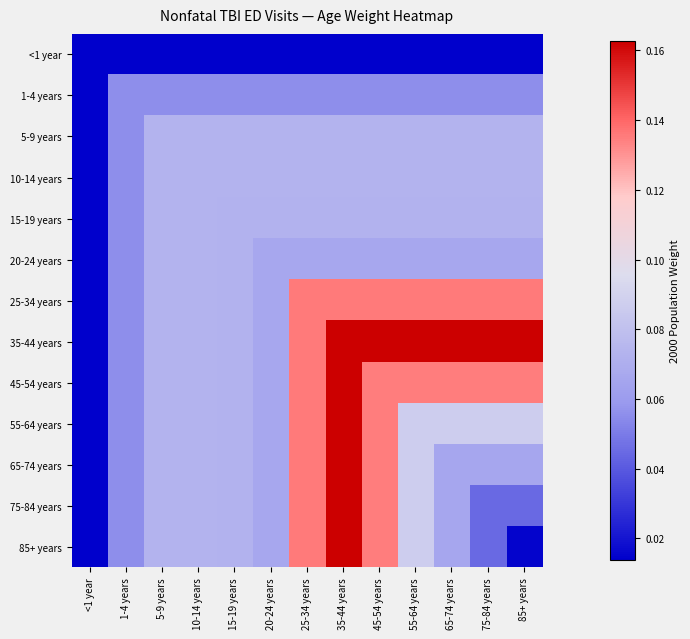

Reading left to right, list all the values displayed in this chart.

<1 year: <1 year=0.0	1-4 years=0.0	5-9 years=0.0	10-14 years=0.0	15-19 years=0.0	20-24 years=0.0	25-34 years=0.0	35-44 years=0.0	45-54 years=0.0	55-64 years=0.0	65-74 years=0.0	75-84 years=0.0	85+ years=0.0
1-4 years: <1 year=0.0	1-4 years=0.1	5-9 years=0.1	10-14 years=0.1	15-19 years=0.1	20-24 years=0.1	25-34 years=0.1	35-44 years=0.1	45-54 years=0.1	55-64 years=0.1	65-74 years=0.1	75-84 years=0.1	85+ years=0.1
5-9 years: <1 year=0.0	1-4 years=0.1	5-9 years=0.1	10-14 years=0.1	15-19 years=0.1	20-24 years=0.1	25-34 years=0.1	35-44 years=0.1	45-54 years=0.1	55-64 years=0.1	65-74 years=0.1	75-84 years=0.1	85+ years=0.1
10-14 years: <1 year=0.0	1-4 years=0.1	5-9 years=0.1	10-14 years=0.1	15-19 years=0.1	20-24 years=0.1	25-34 years=0.1	35-44 years=0.1	45-54 years=0.1	55-64 years=0.1	65-74 years=0.1	75-84 years=0.1	85+ years=0.1
15-19 years: <1 year=0.0	1-4 years=0.1	5-9 years=0.1	10-14 years=0.1	15-19 years=0.1	20-24 years=0.1	25-34 years=0.1	35-44 years=0.1	45-54 years=0.1	55-64 years=0.1	65-74 years=0.1	75-84 years=0.1	85+ years=0.1
20-24 years: <1 year=0.0	1-4 years=0.1	5-9 years=0.1	10-14 years=0.1	15-19 years=0.1	20-24 years=0.1	25-34 years=0.1	35-44 years=0.1	45-54 years=0.1	55-64 years=0.1	65-74 years=0.1	75-84 years=0.1	85+ years=0.1
25-34 years: <1 year=0.0	1-4 years=0.1	5-9 years=0.1	10-14 years=0.1	15-19 years=0.1	20-24 years=0.1	25-34 years=0.1	35-44 years=0.1	45-54 years=0.1	55-64 years=0.1	65-74 years=0.1	75-84 years=0.1	85+ years=0.1
35-44 years: <1 year=0.0	1-4 years=0.1	5-9 years=0.1	10-14 years=0.1	15-19 years=0.1	20-24 years=0.1	25-34 years=0.1	35-44 years=0.2	45-54 years=0.2	55-64 years=0.2	65-74 years=0.2	75-84 years=0.2	85+ years=0.2
45-54 years: <1 year=0.0	1-4 years=0.1	5-9 years=0.1	10-14 years=0.1	15-19 years=0.1	20-24 years=0.1	25-34 years=0.1	35-44 years=0.2	45-54 years=0.1	55-64 years=0.1	65-74 years=0.1	75-84 years=0.1	85+ years=0.1
55-64 years: <1 year=0.0	1-4 years=0.1	5-9 years=0.1	10-14 years=0.1	15-19 years=0.1	20-24 years=0.1	25-34 years=0.1	35-44 years=0.2	45-54 years=0.1	55-64 years=0.1	65-74 years=0.1	75-84 years=0.1	85+ years=0.1
65-74 years: <1 year=0.0	1-4 years=0.1	5-9 years=0.1	10-14 years=0.1	15-19 years=0.1	20-24 years=0.1	25-34 years=0.1	35-44 years=0.2	45-54 years=0.1	55-64 years=0.1	65-74 years=0.1	75-84 years=0.1	85+ years=0.1
75-84 years: <1 year=0.0	1-4 years=0.1	5-9 years=0.1	10-14 years=0.1	15-19 years=0.1	20-24 years=0.1	25-34 years=0.1	35-44 years=0.2	45-54 years=0.1	55-64 years=0.1	65-74 years=0.1	75-84 years=0.0	85+ years=0.0
85+ years: <1 year=0.0	1-4 years=0.1	5-9 years=0.1	10-14 years=0.1	15-19 years=0.1	20-24 years=0.1	25-34 years=0.1	35-44 years=0.2	45-54 years=0.1	55-64 years=0.1	65-74 years=0.1	75-84 years=0.0	85+ years=0.0